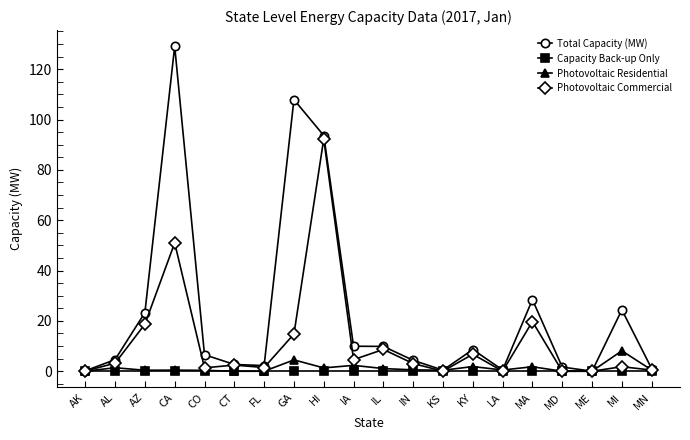

At which label does Photovoltaic Commercial reach its peak?

HI